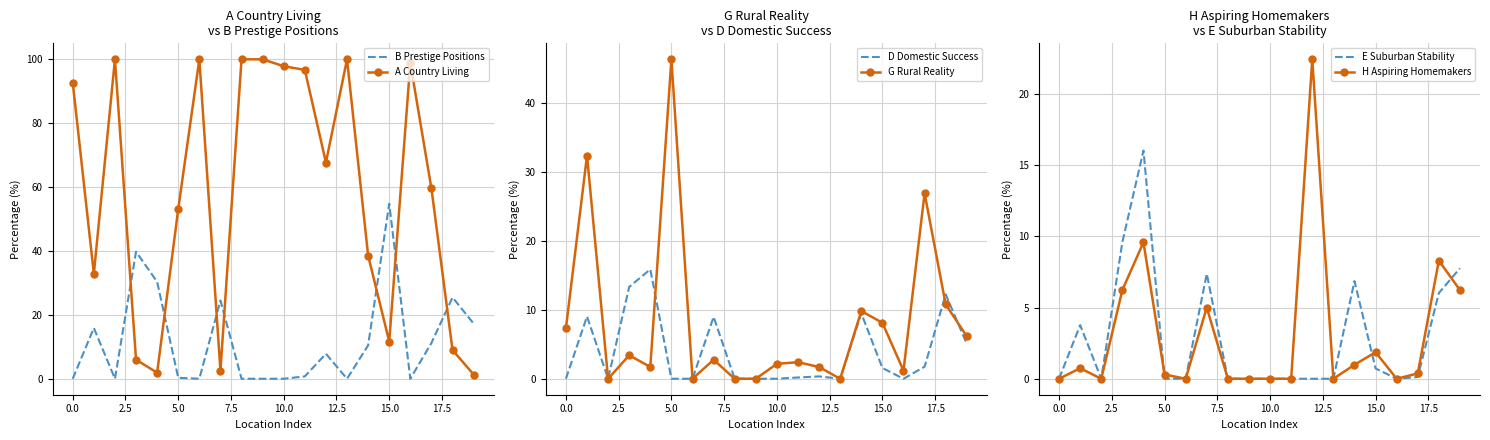

What is the difference between the maximum and second lowest values in the A Country Living series?

98.1